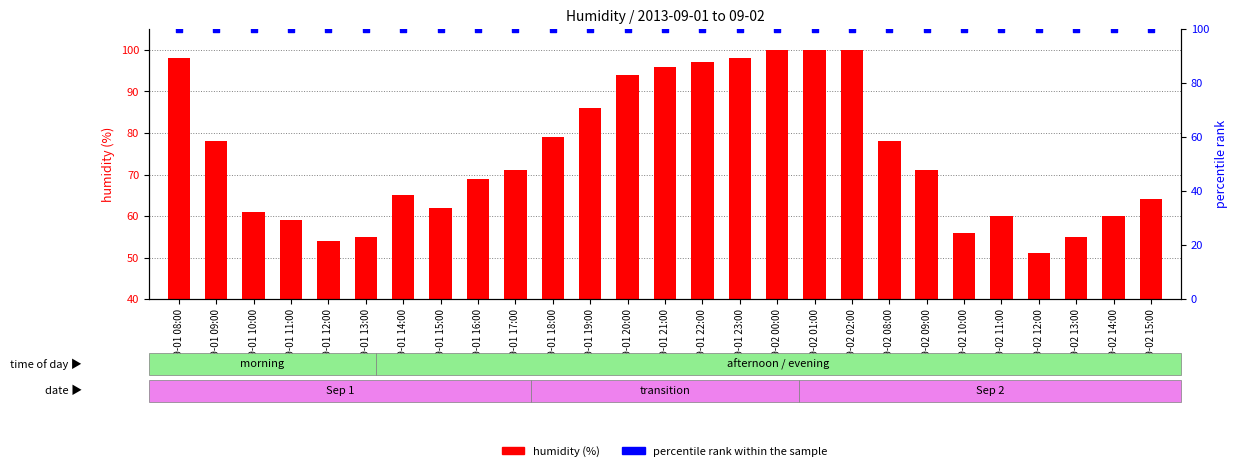

Which series contains the highest Y value?

humidity (%)